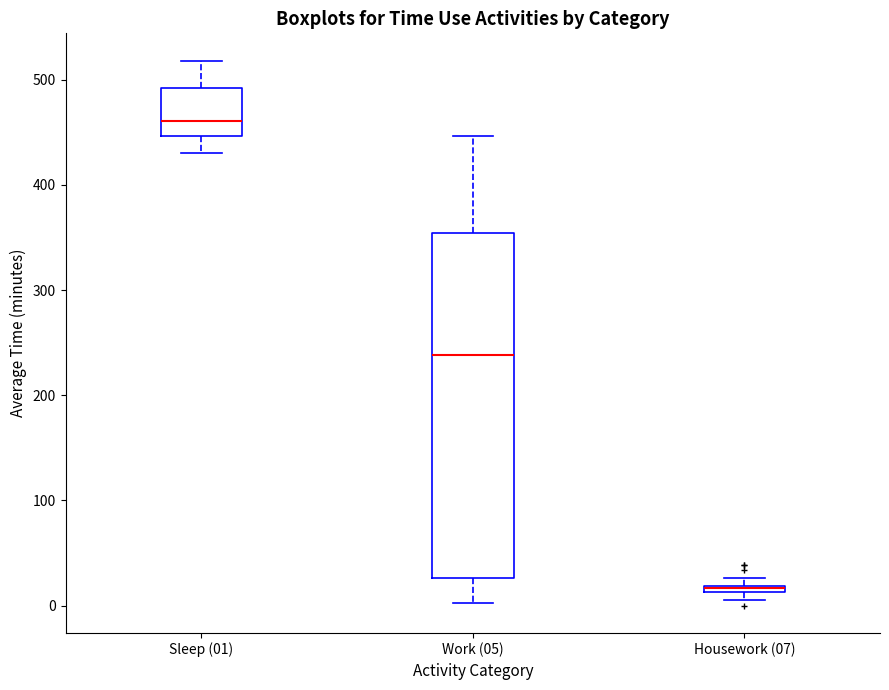

Where does the median line of the box for Sleep (01) sit on the y-axis? The values are not printed on the chart, so give them approximately, as read against the axis.

460